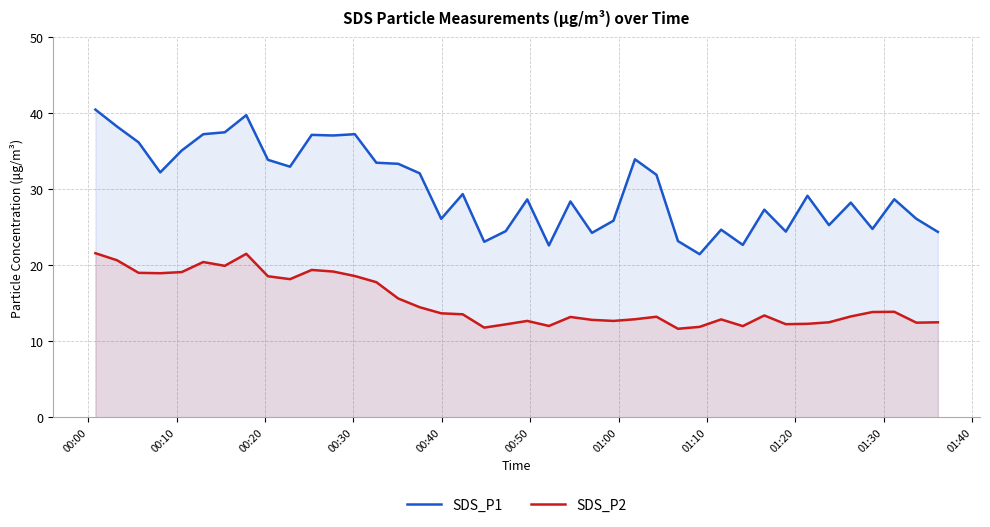

Which series has the widest spread of values?

SDS_P1